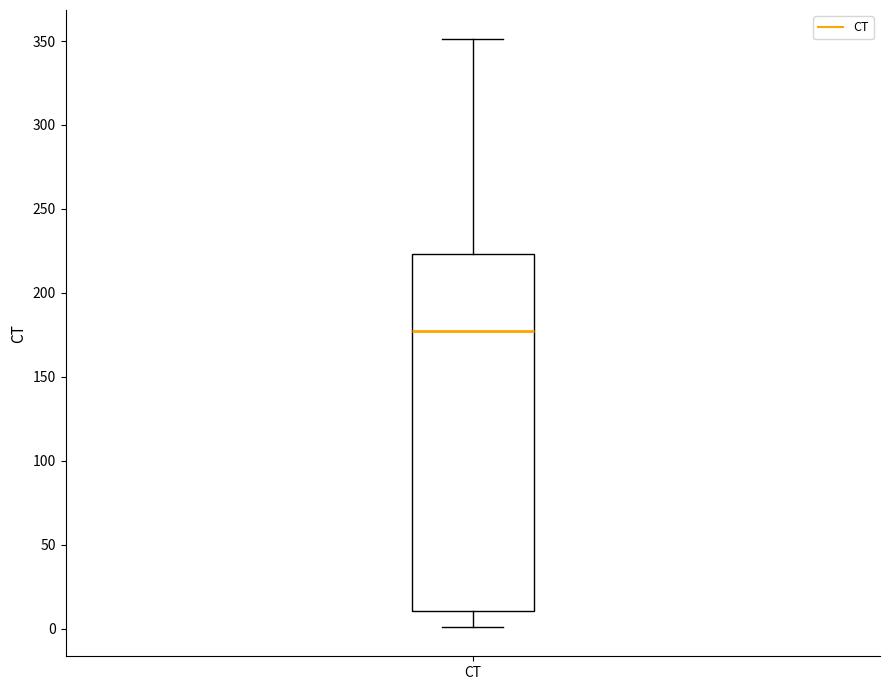

Transcribe this box plot: give where the median line is, the range the box spans, and where the two whiskers end, as read against the y-axis. The values are not printed on the chart, so give them approximately, as read against the axis.

median 180, box 10 to 225, whiskers 0 to 350